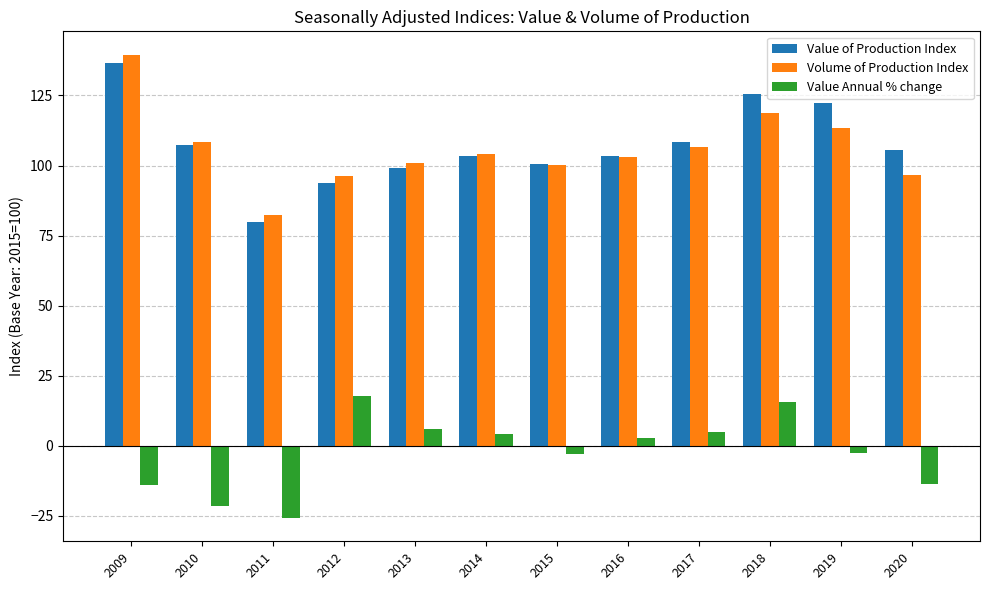

What is the difference between the Value of Production Index values at 2018 and 2013?

26.3